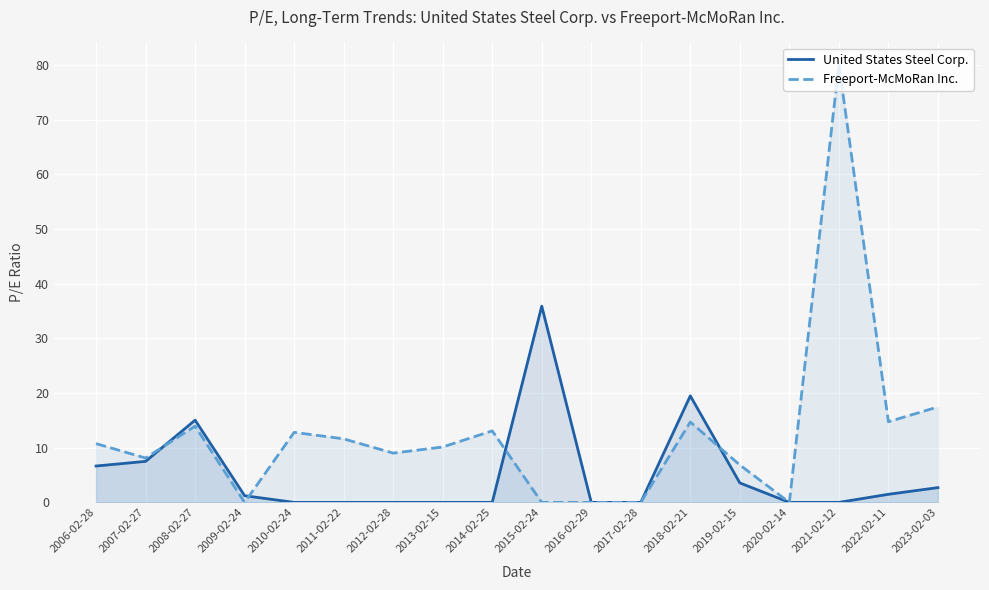

At which category does the chart reach its peak across all series?

2021-02-12